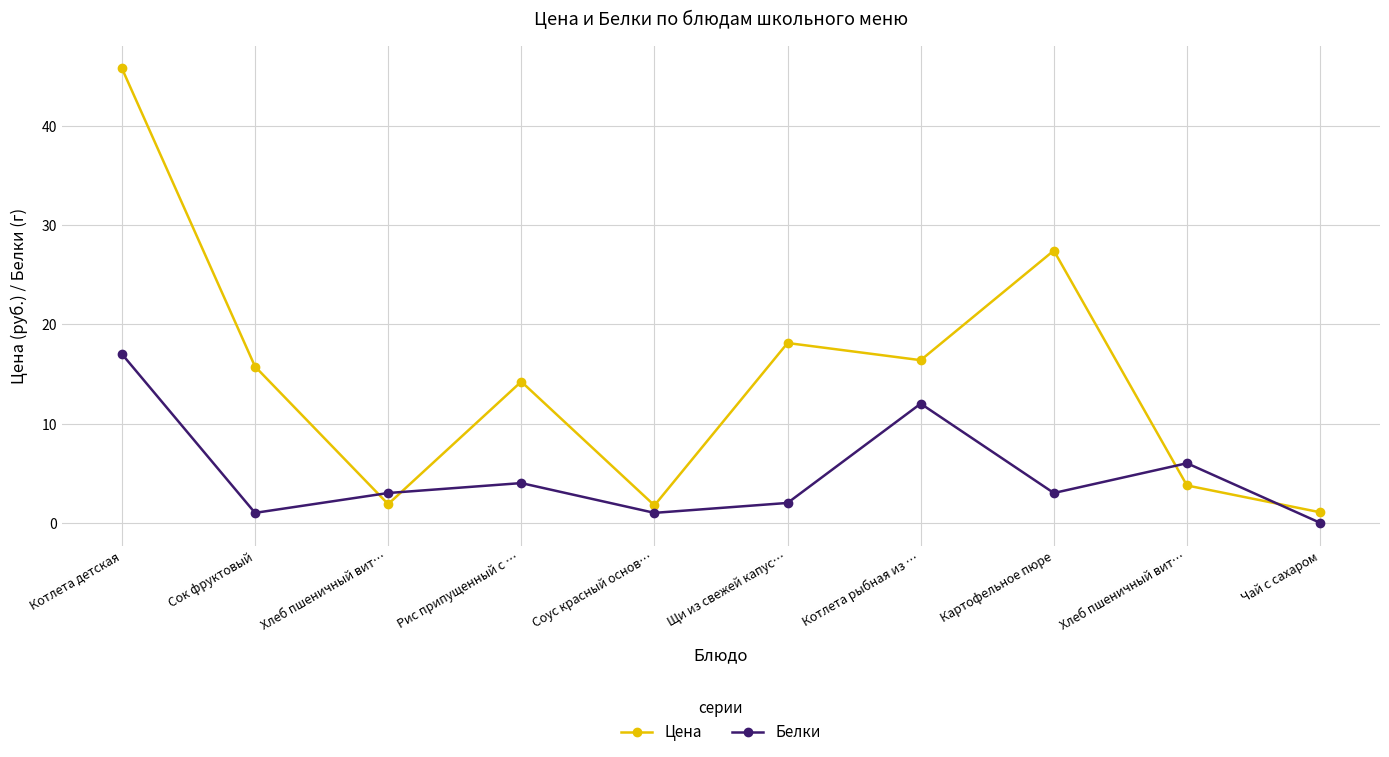

How many data points does each series have?

10